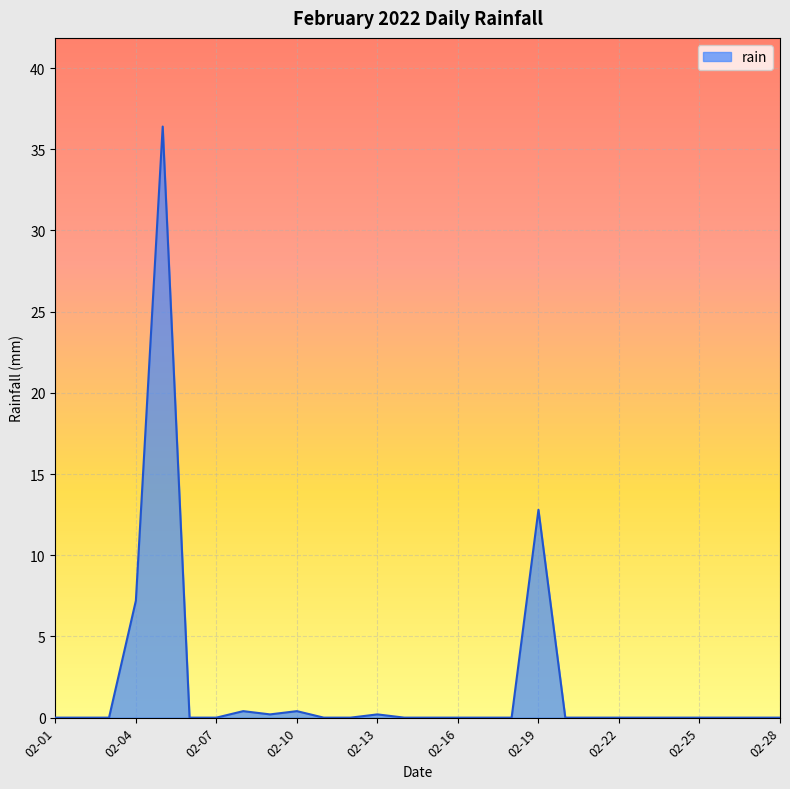

What is the maximum value shown in the chart?

36.4